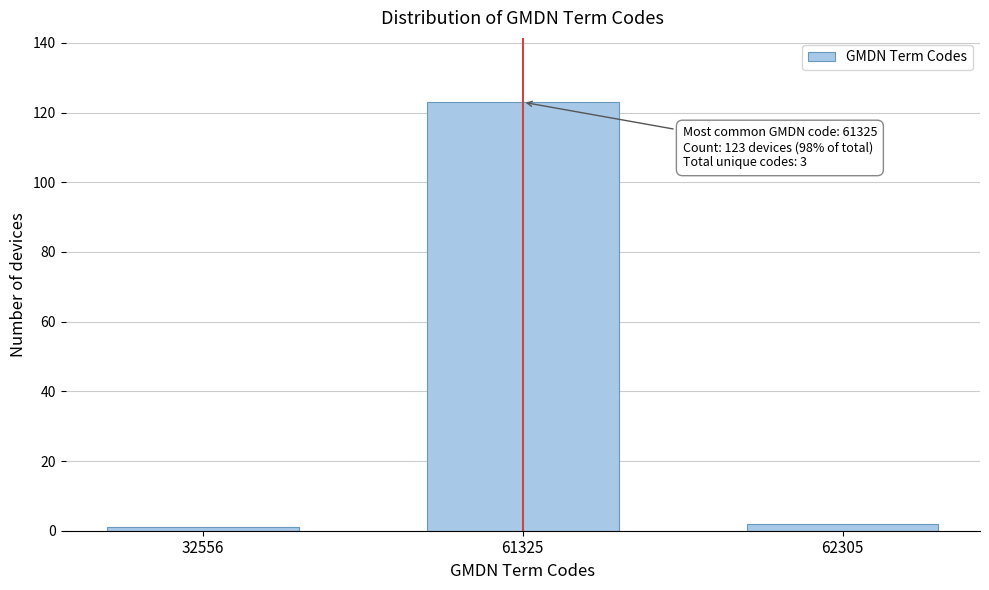

Reading right to left, transcribe all the data shown in this chart.

62305=2	61325=123	32556=1